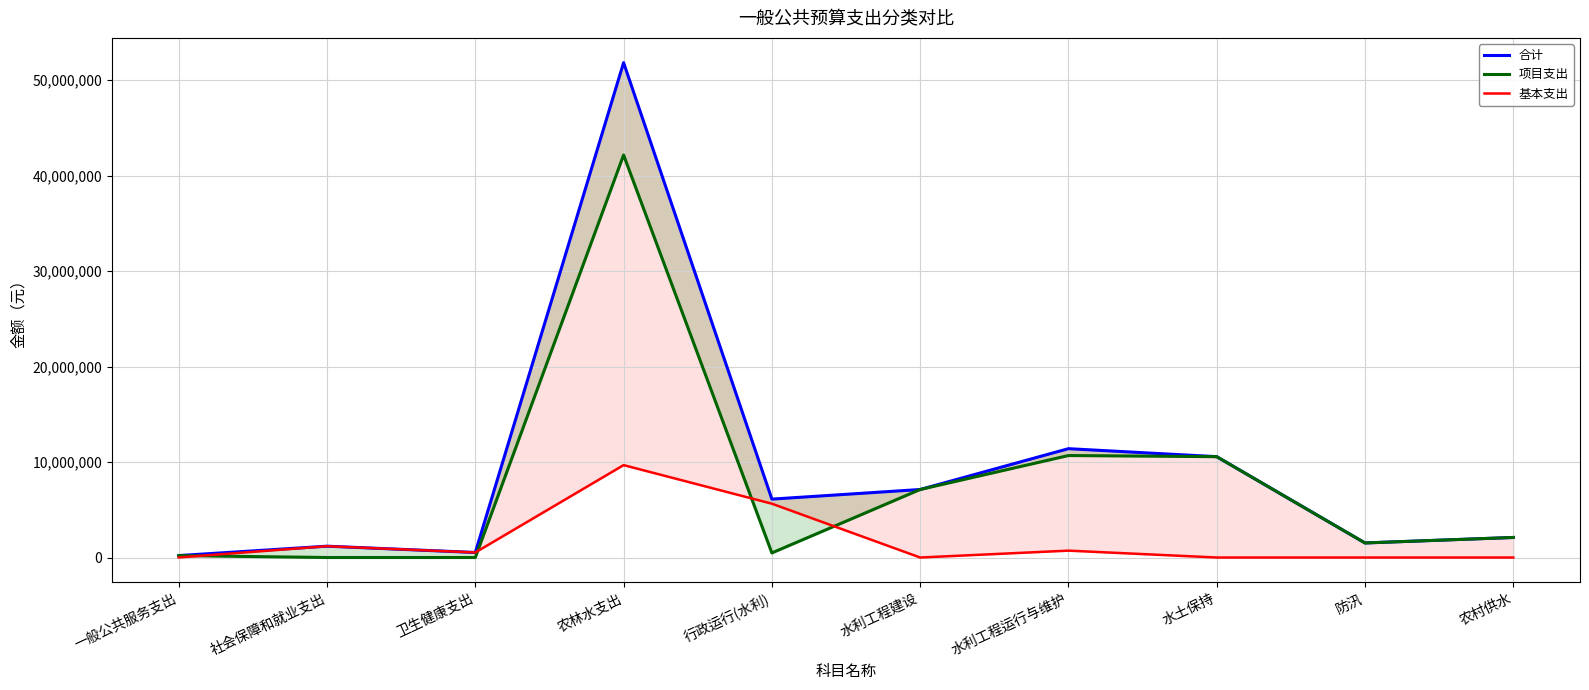

How many lines are shown in the chart?

3